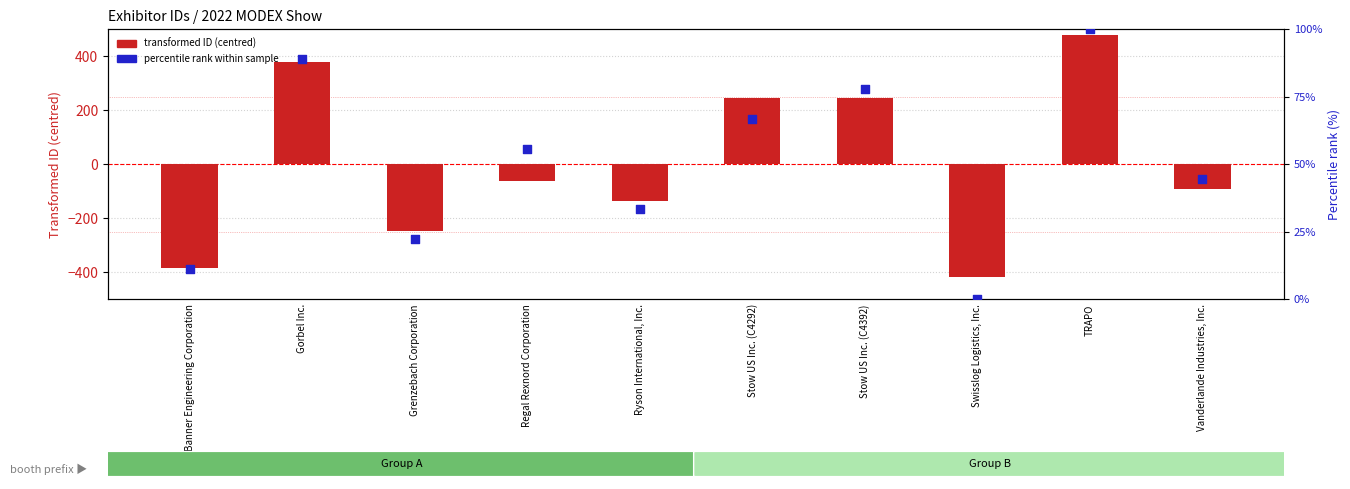

What is the total value across all series at Banner Engineering Corporation?

-375.5